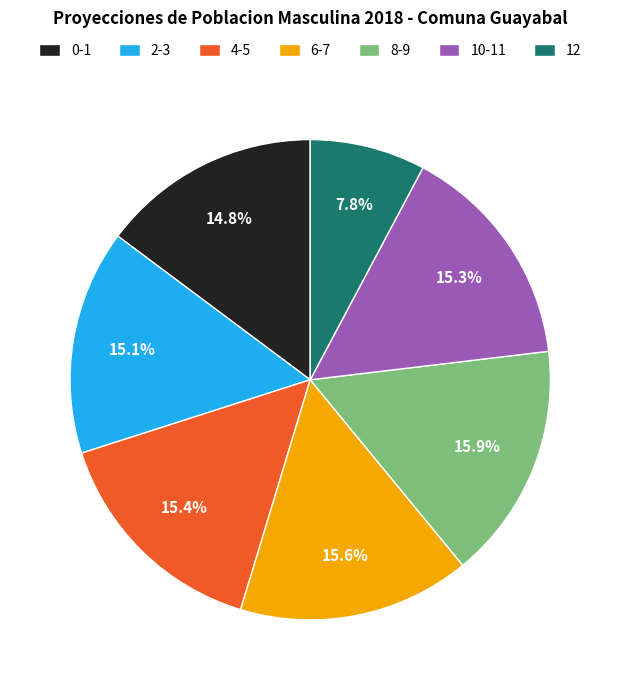

What is the ratio of the value at 0-1 to the value at 2-3?

1.0